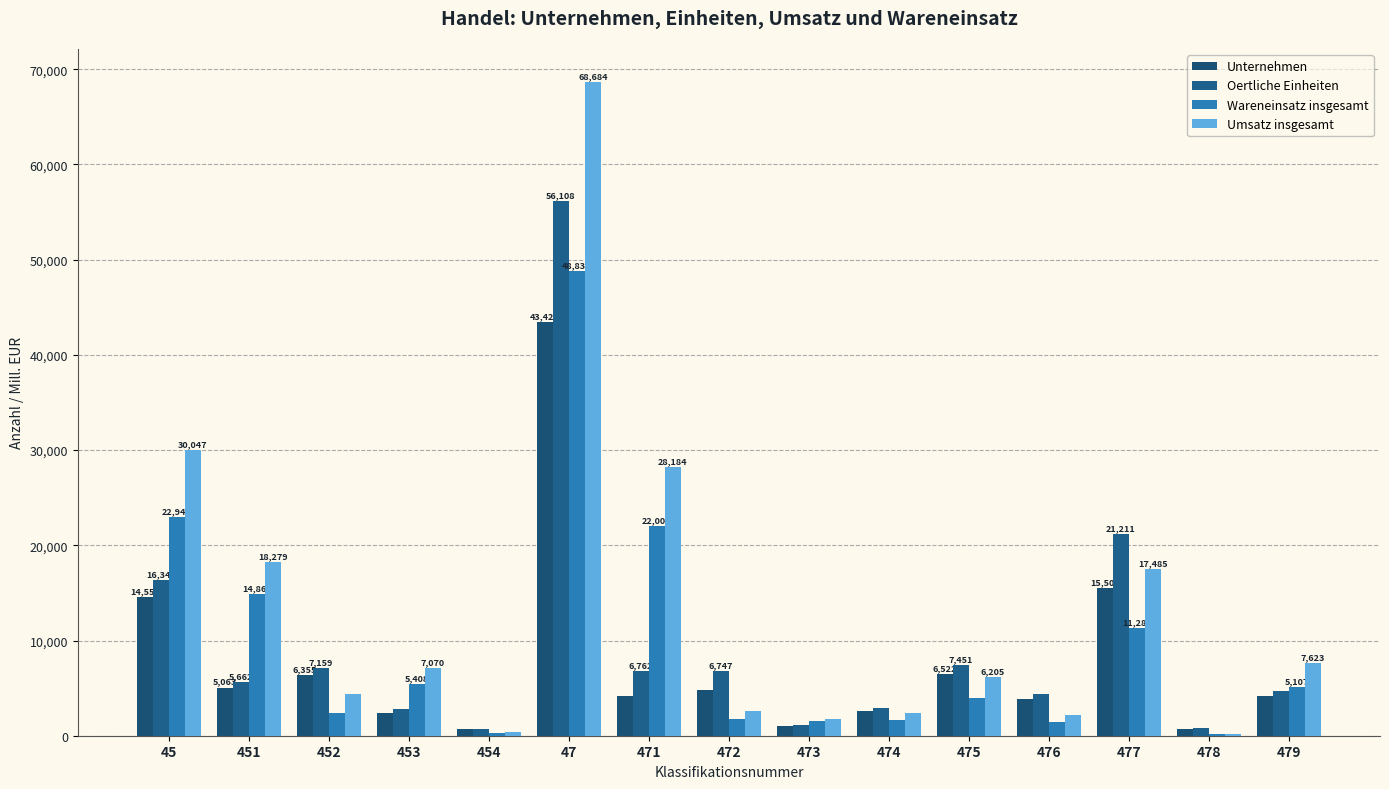

The value of Oertliche Einheiten at 472 is 6747. True or false?

True